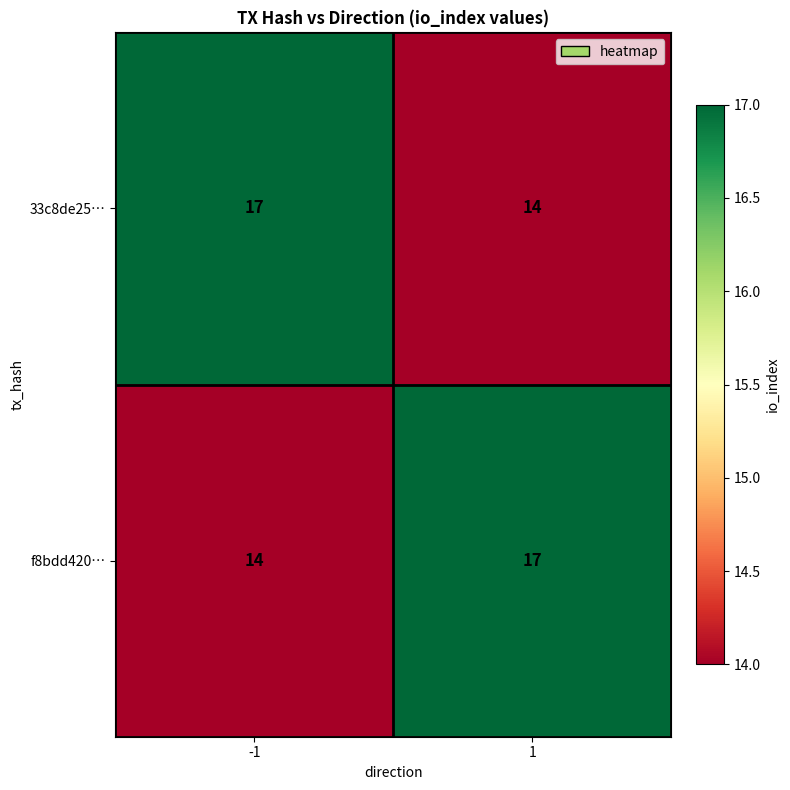

Read the 33c8de25… value at 1.

14